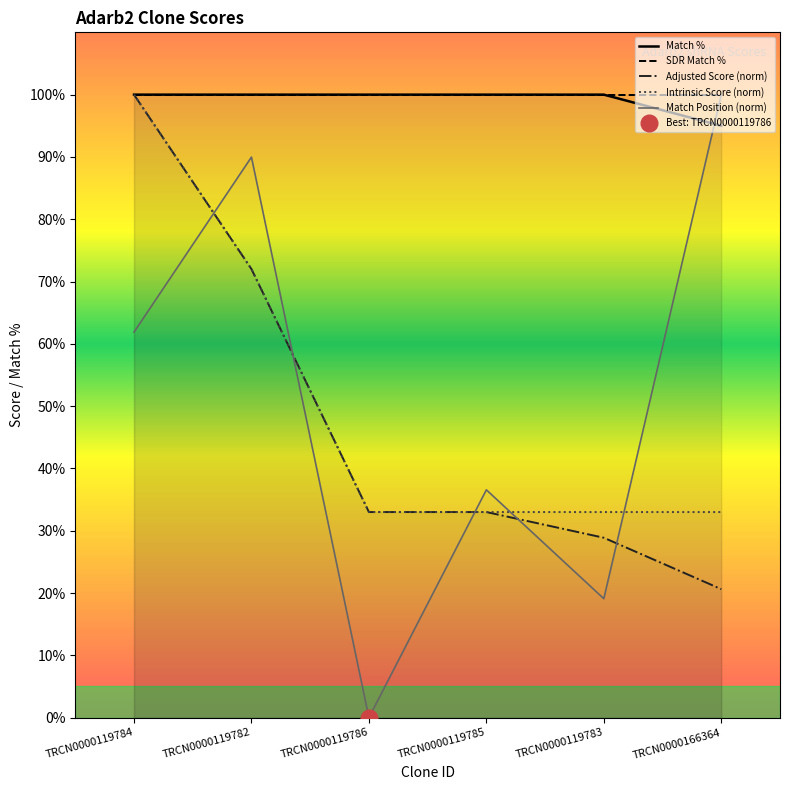

Reading left to right, extract all data points from this chart.

Match %: 100.0	100.0	100.0	100.0	100.0	95.0
SDR Match %: 100.0	100.0	100.0	100.0	100.0	100.0
Adjusted Score (norm): 100.0	72.0	33.0	33.0	28.9	20.6
Intrinsic Score (norm): 100.0	72.0	33.0	33.0	33.0	33.0
Match Position (norm): 61.9	90.0	0.0	36.6	19.1	100.0